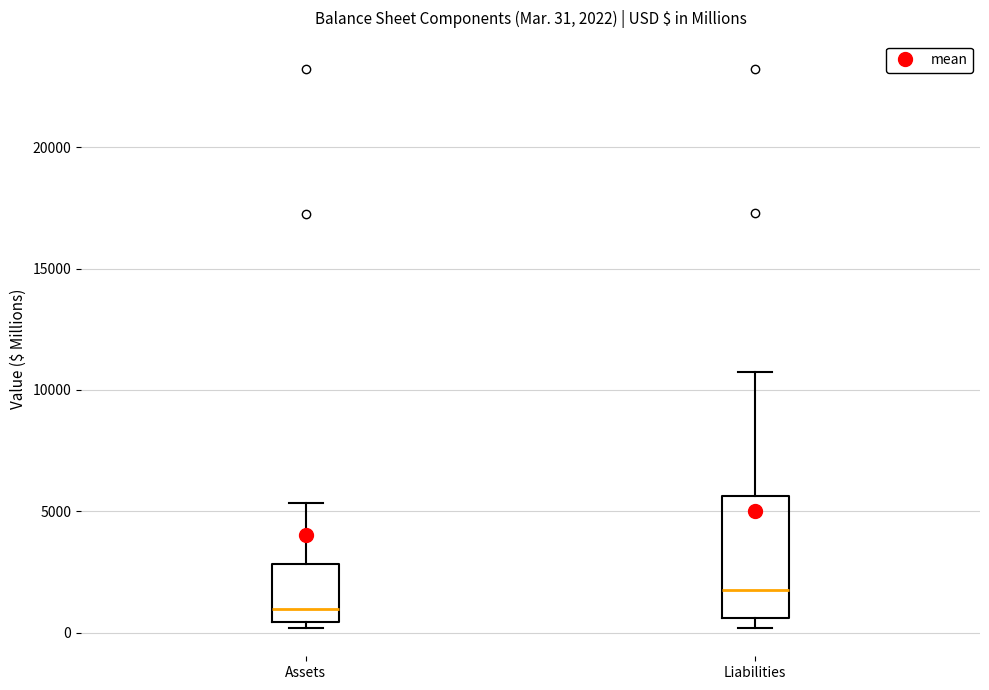

Which box is the tallest, from its lower edge to its upper edge?

Liabilities